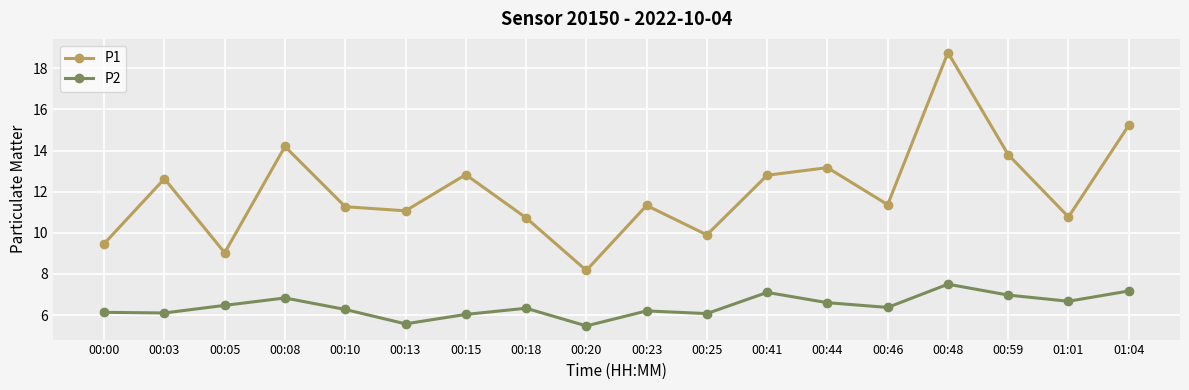

Rank the series by their maximum value, from lowest to highest.

P2, P1